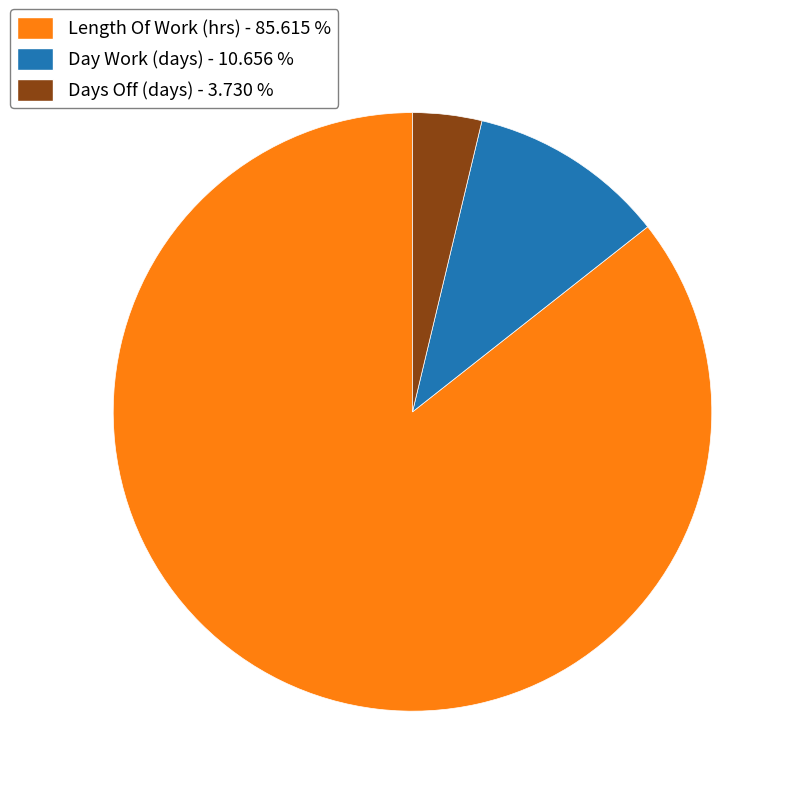

How many segments does this pie chart have?

3